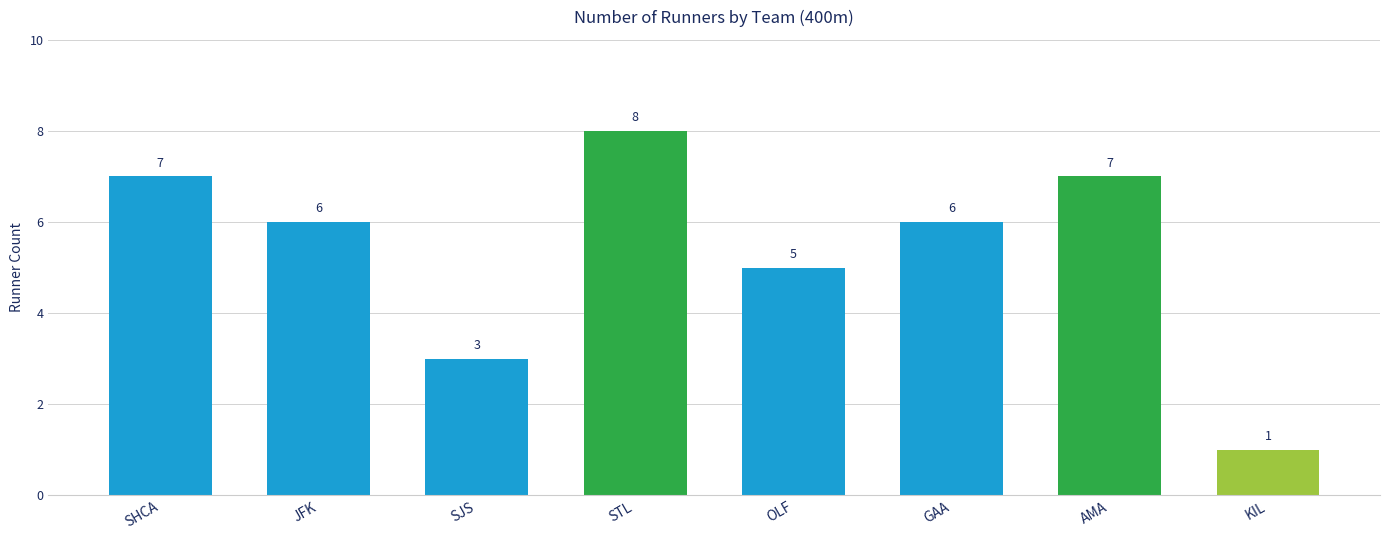

What is the difference between the maximum and minimum values?

7